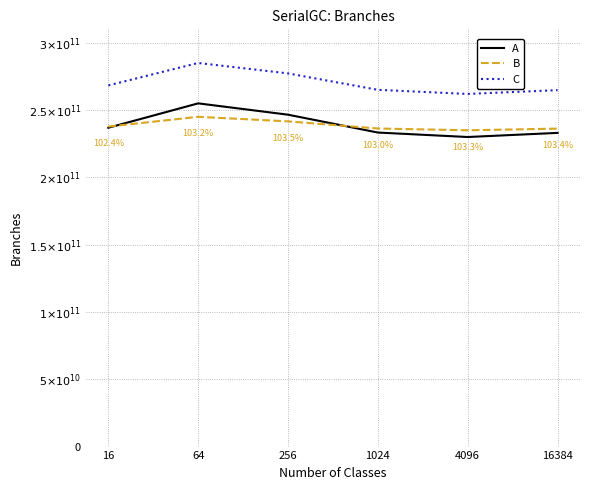

At how many categories does at least one series exceed 263975544139?

5